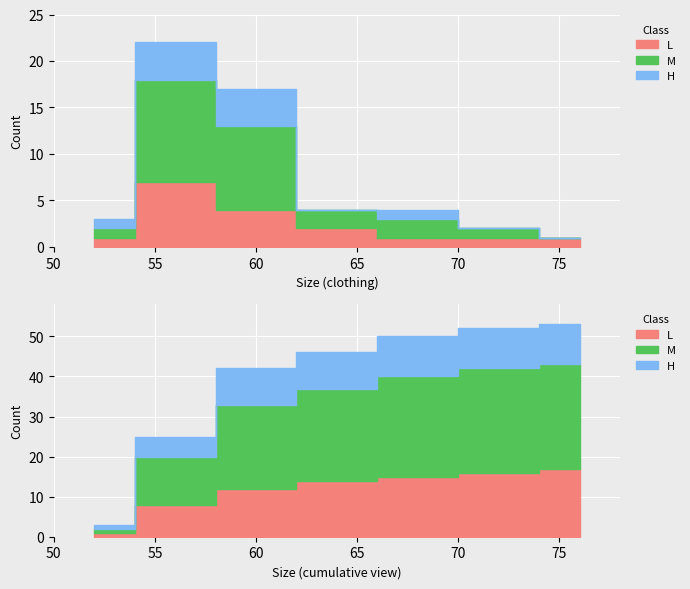

How many data points are above 2?

5